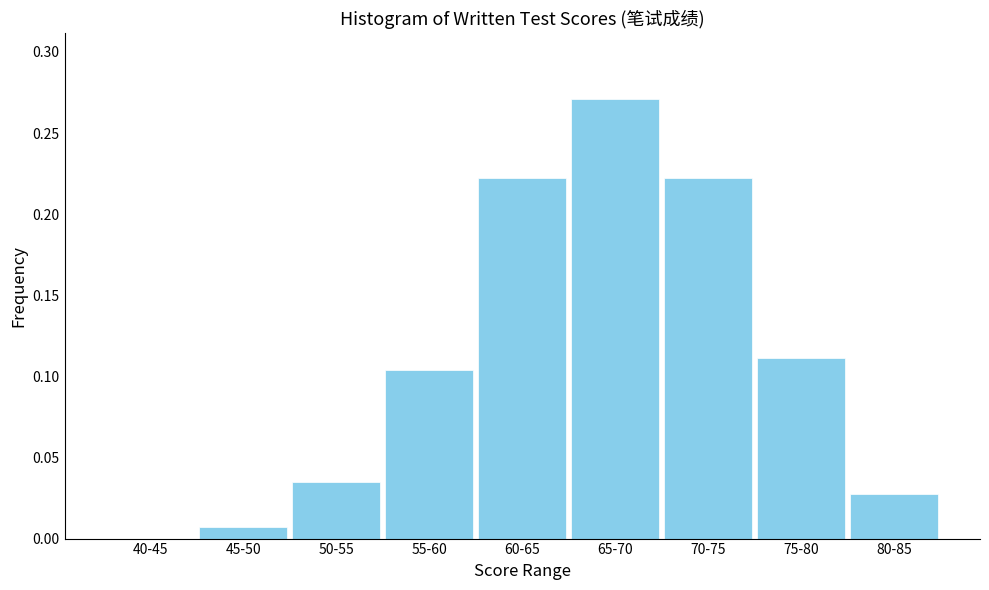

What is the change in value from 45-50 to 75-80?

+0.1